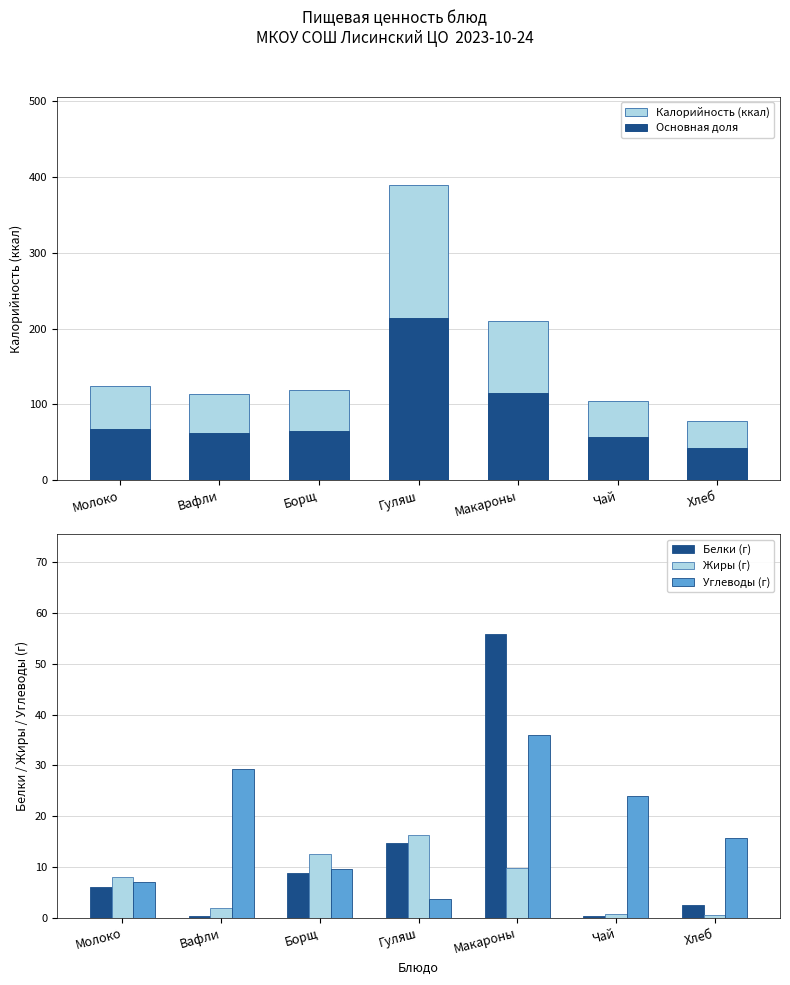

What is the value of the Белки (г) bar at the 2nd from the left?

0.3